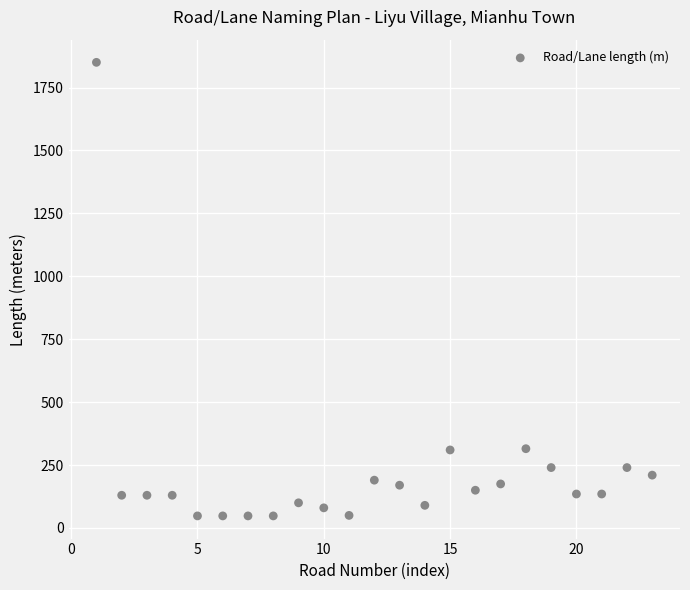

What is the range of X values (max minus min)?

22